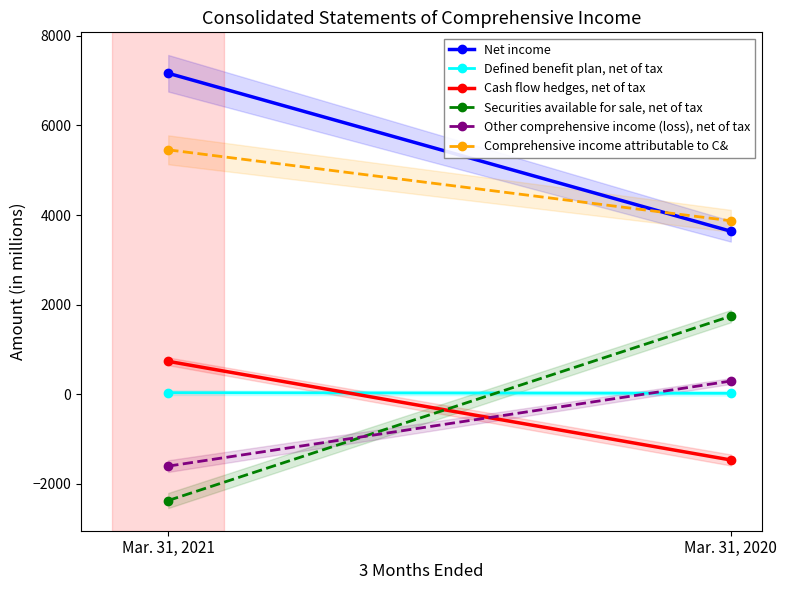

Which has a higher value, Mar. 31, 2020 or Mar. 31, 2021?

Mar. 31, 2021